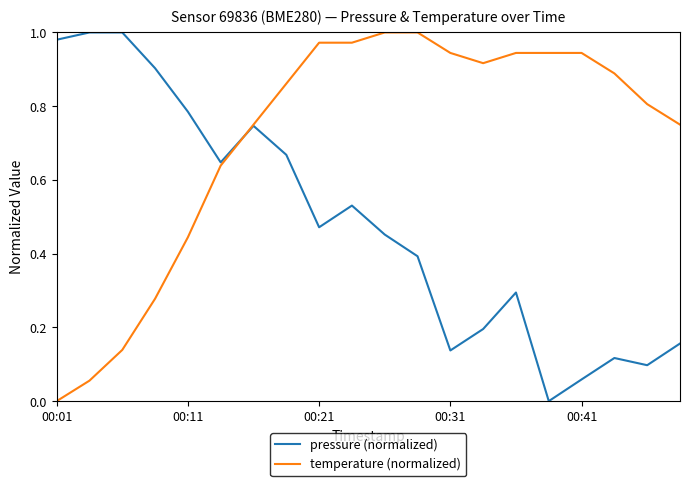

List the series in order of their overall mean, highest first.

temperature (normalized), pressure (normalized)